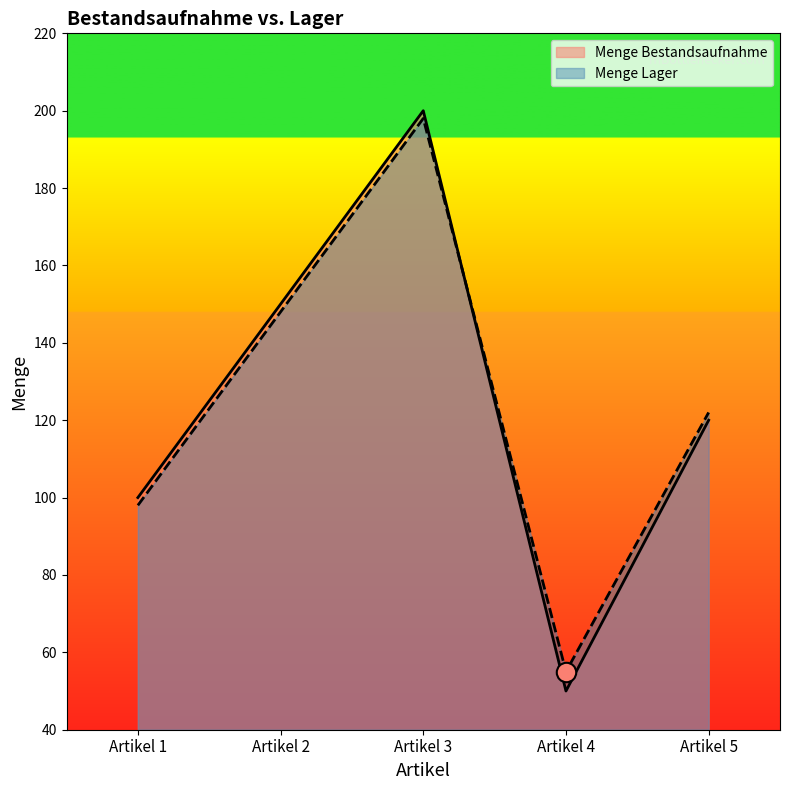

Where does the Menge Lager series first go above 122?

Artikel 2